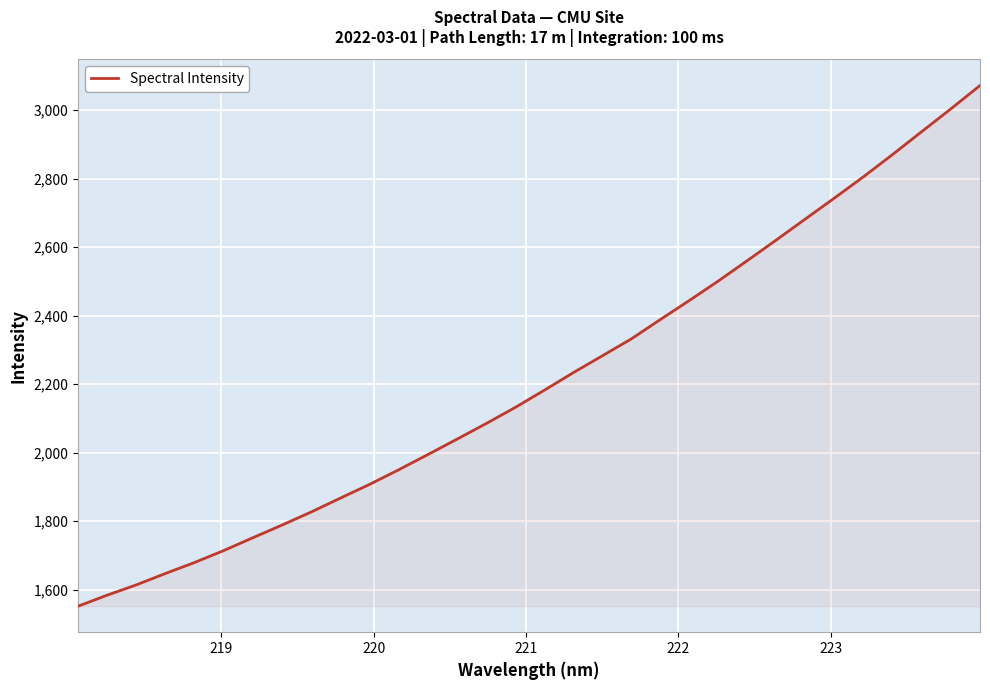

What is the greatest value displayed?

3071.6